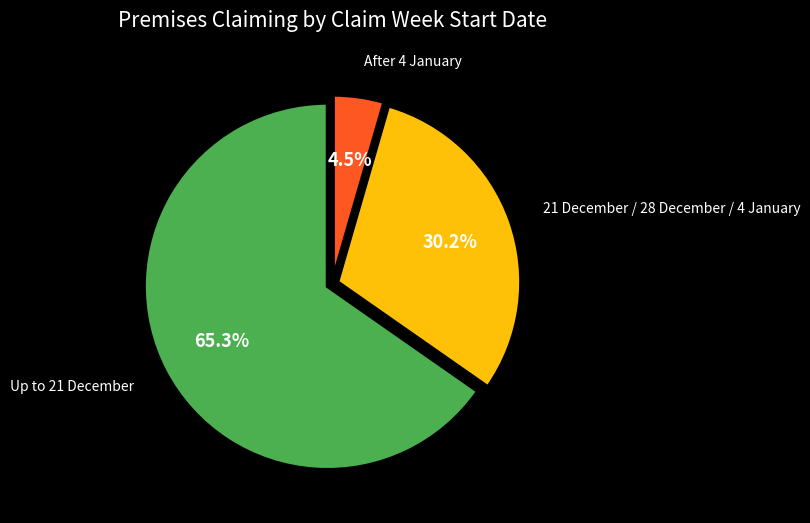

To the nearest percent, what is the difference between the After 4 January and 21 December / 28 December / 4 January slice percentages?

26%